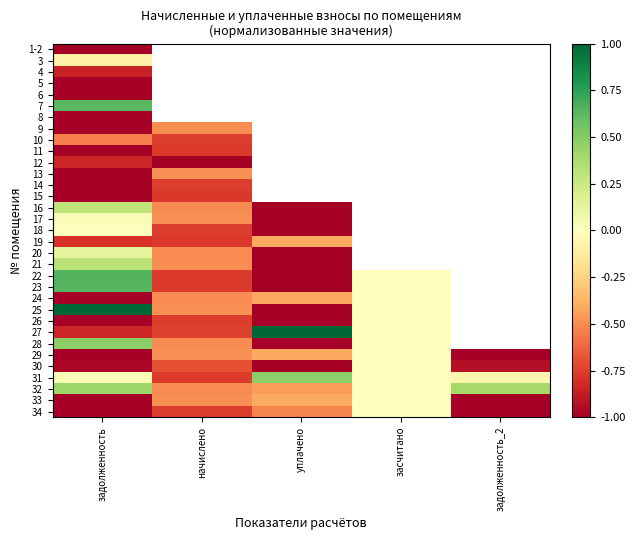

What is the difference between the maximum and minimum values in the 12 series?

0.2